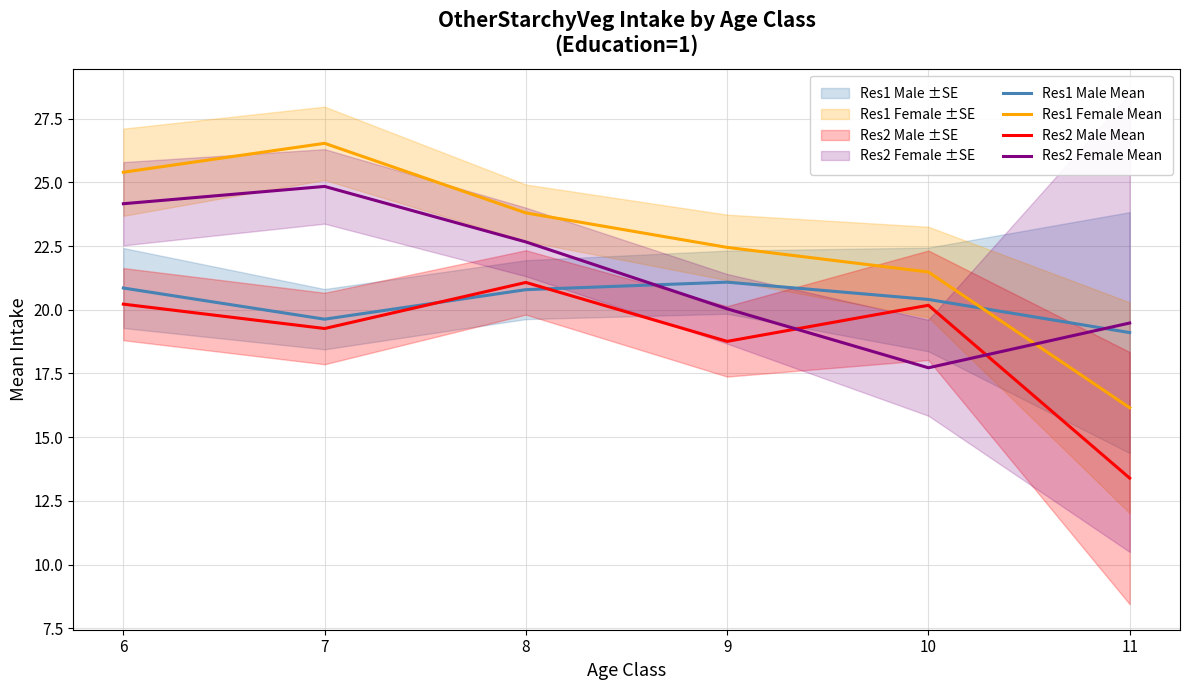

What is the average value of the Res1 Female Mean series?

22.6